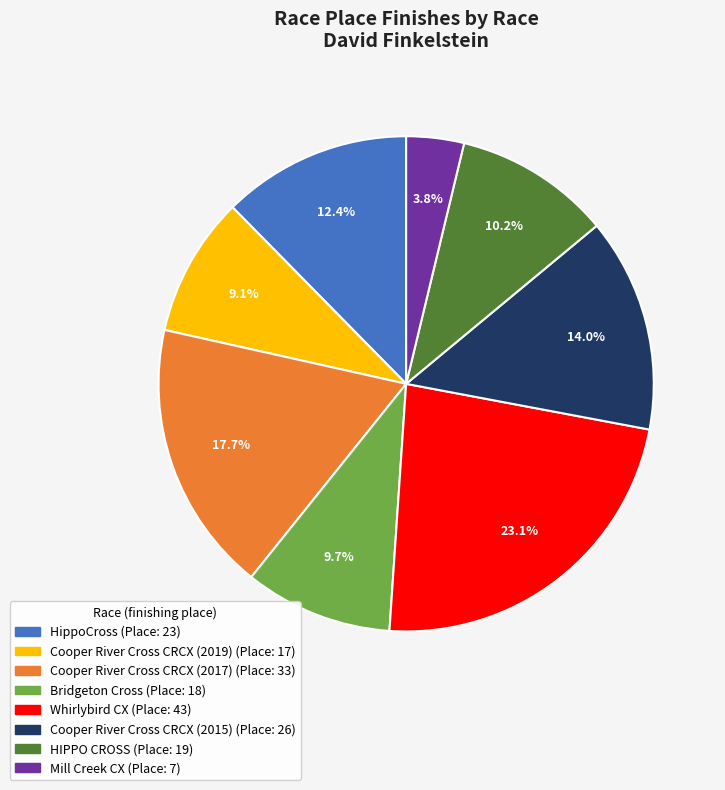

What is the largest slice in the pie chart?

Whirlybird CX